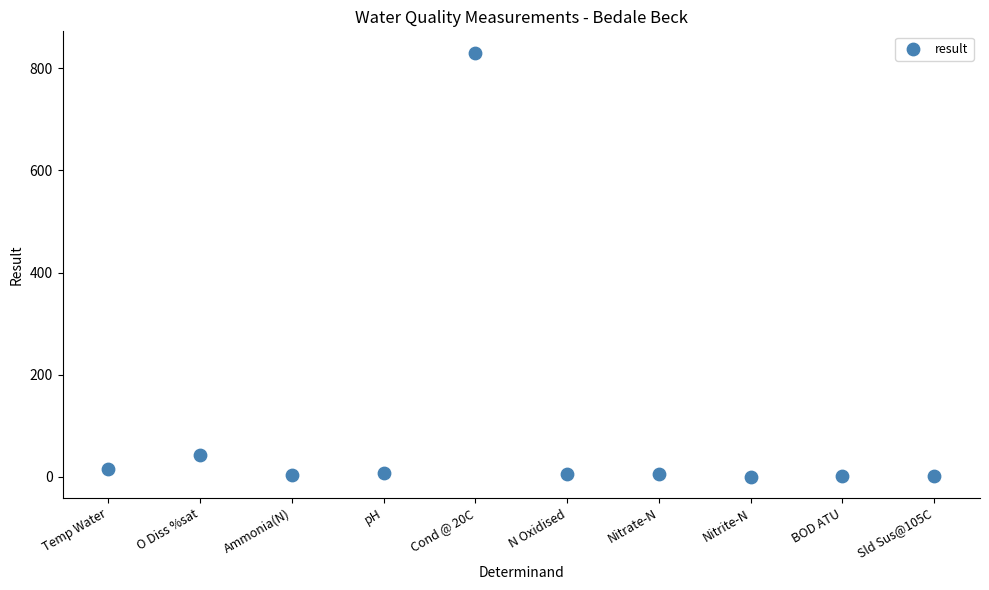

What is the average Y value?

91.5